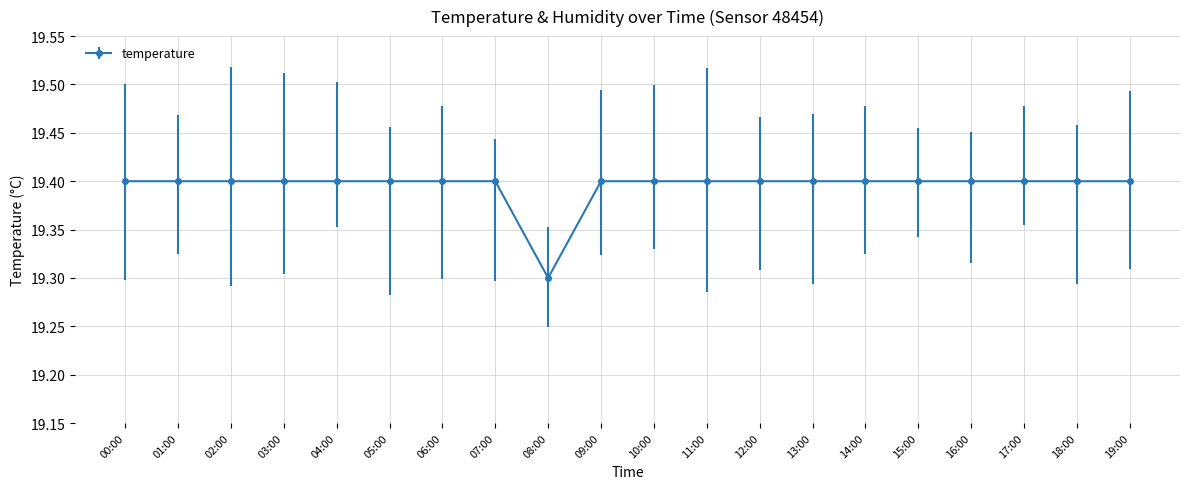

How many lines are shown in the chart?

1